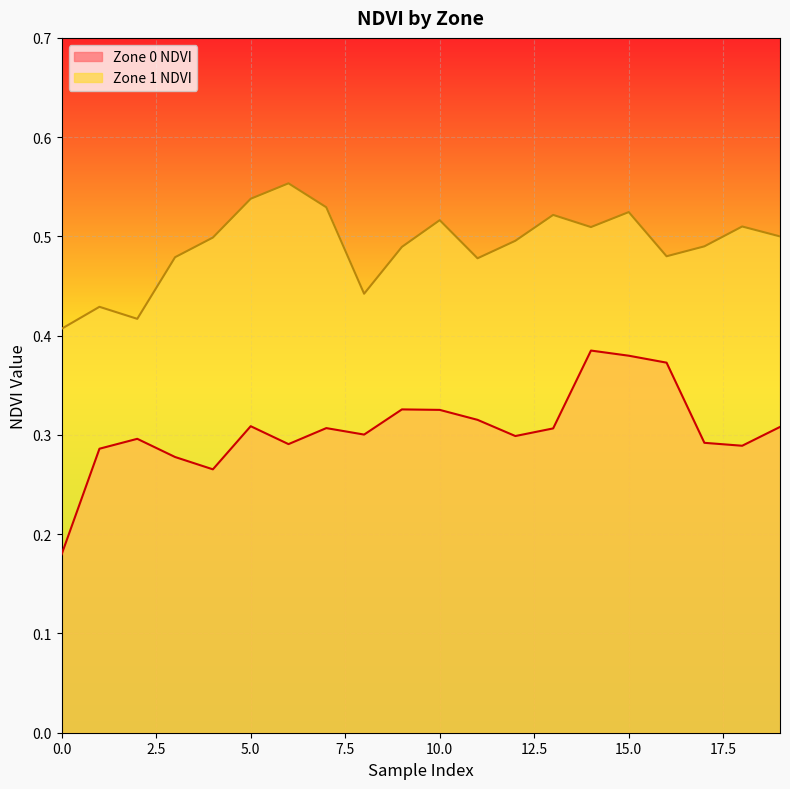

True or false: Zone 1 NDVI and Zone 0 NDVI intersect in this chart.

False